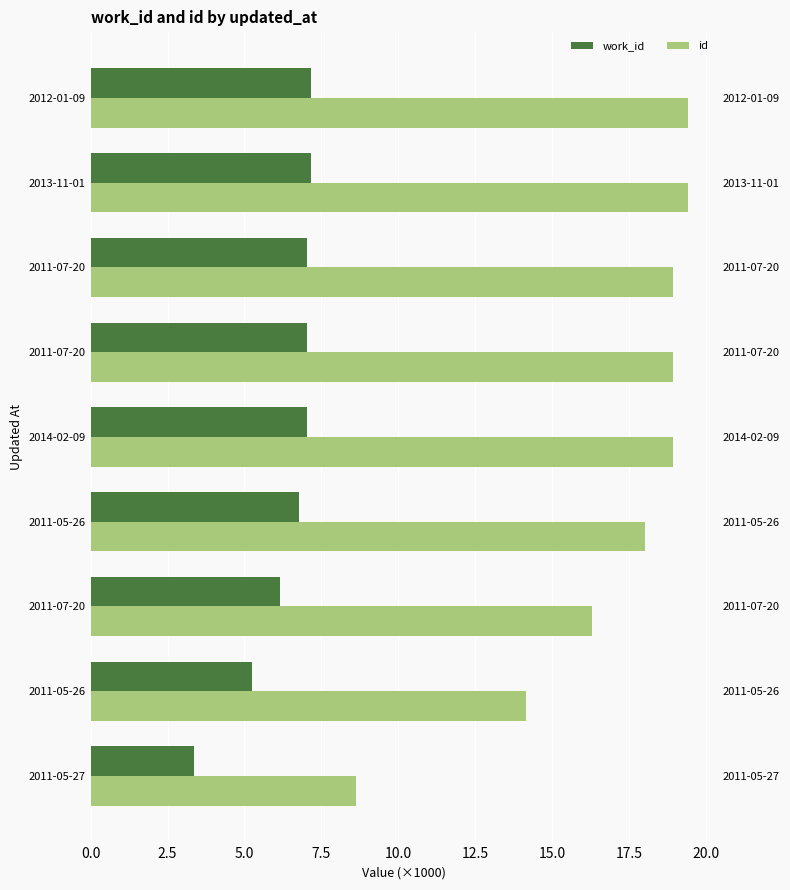

What is the greatest value displayed?

19.4